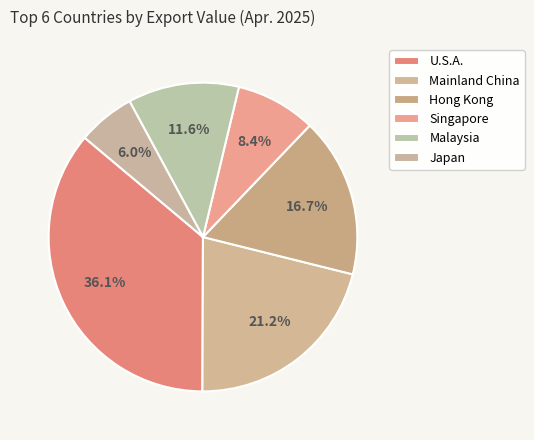

To the nearest percent, what is the difference between the Singapore and Japan slice percentages?

2%